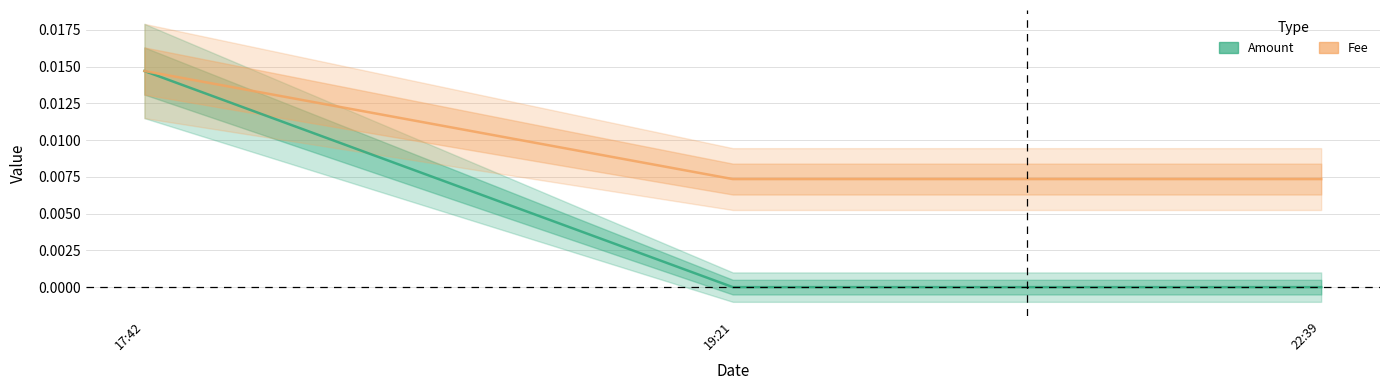

List the series in order of their overall mean, highest first.

Fee, Amount